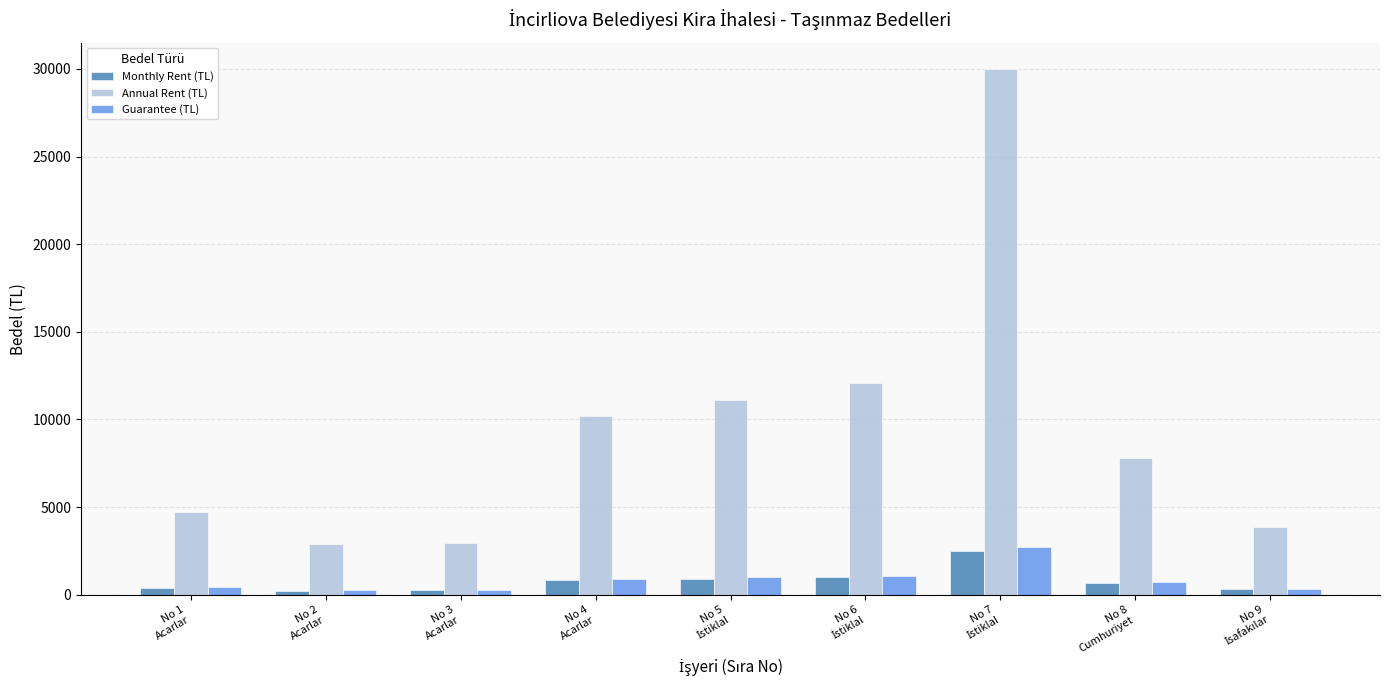

Does the chart contain any negative values?

No